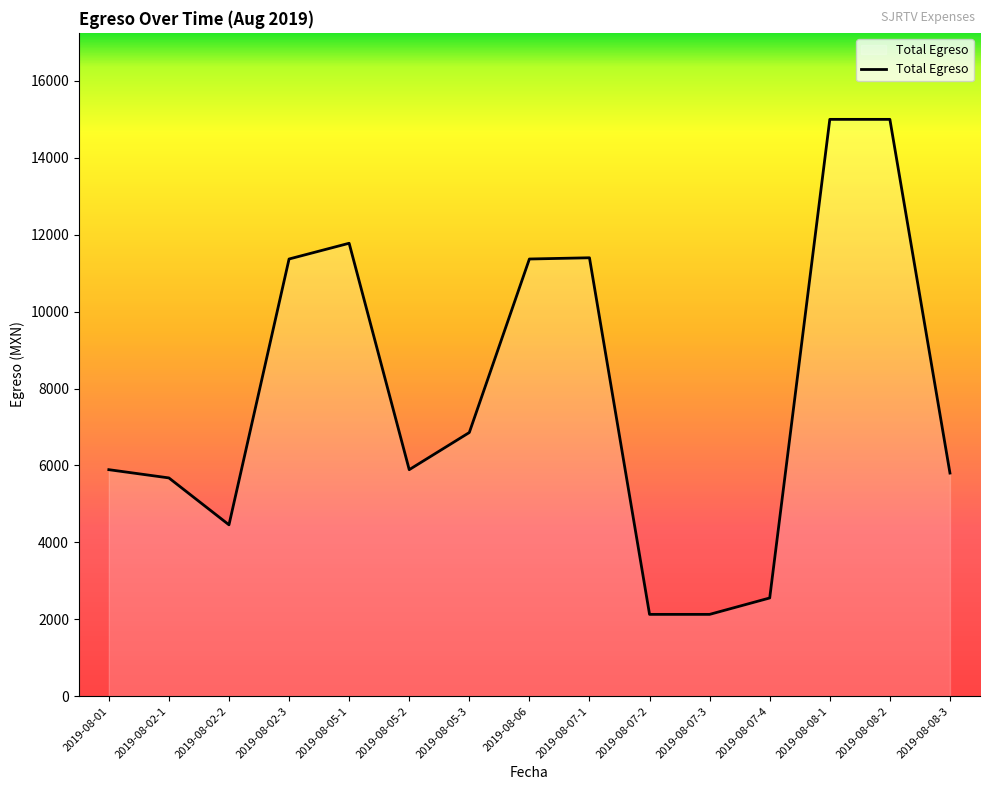

What is the greatest value displayed?

15000.0